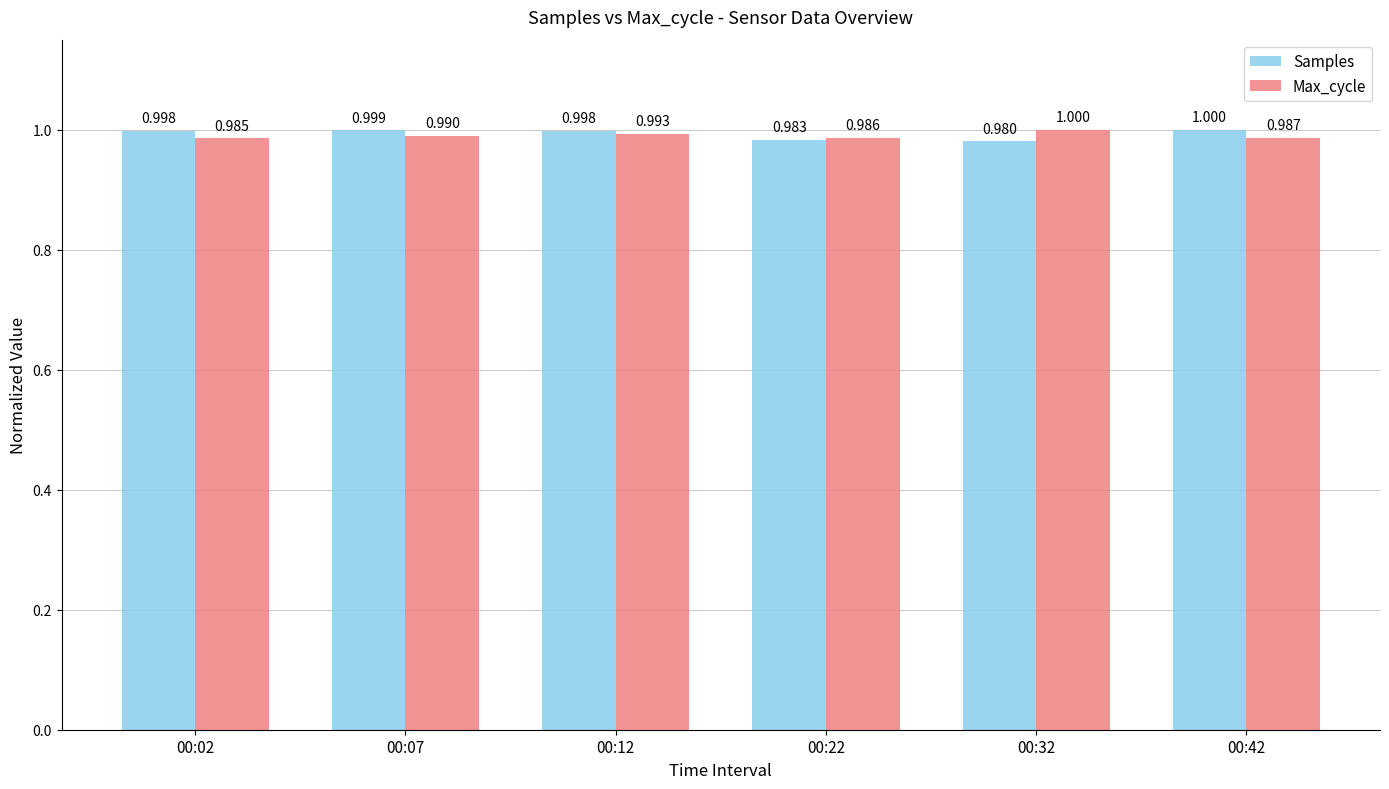

What is the maximum value for Max_cycle?

1.0